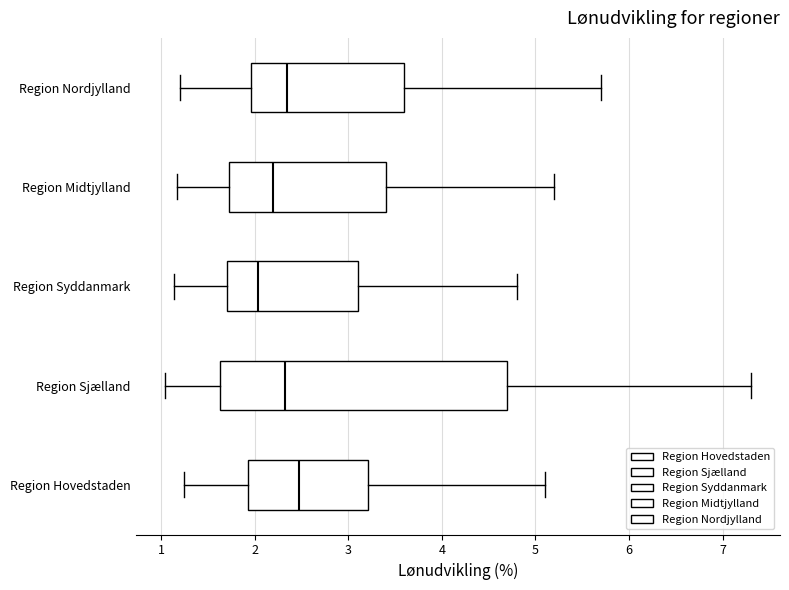

Which box has the furthest to the right median line?

Region Hovedstaden